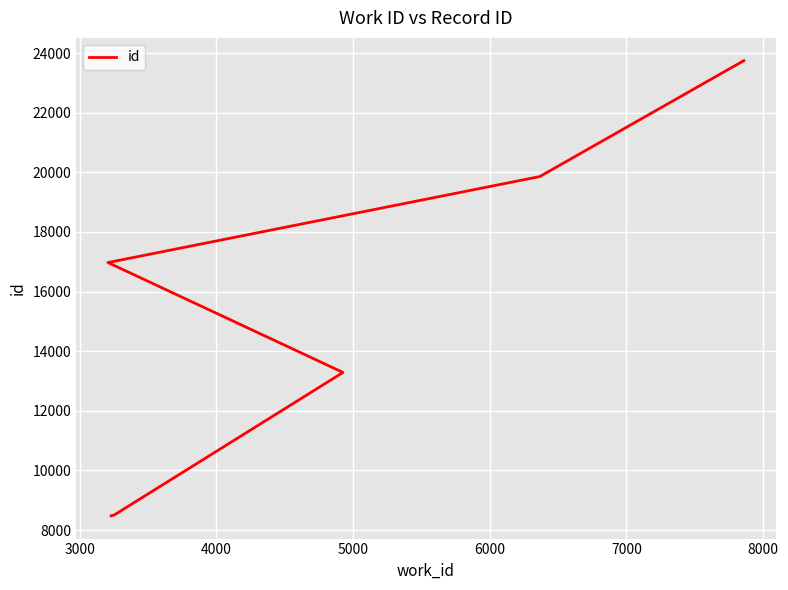

True or false: the data has more than 0 interior local peaks.

False